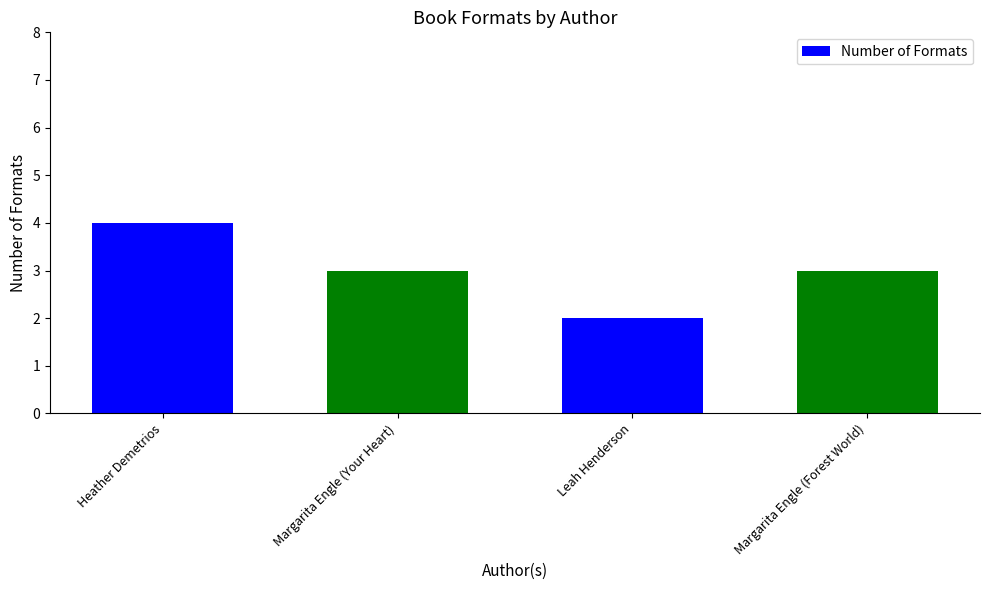

What is the ratio of the value at Margarita Engle (Forest World) to the value at Margarita Engle (Your Heart)?

1.0